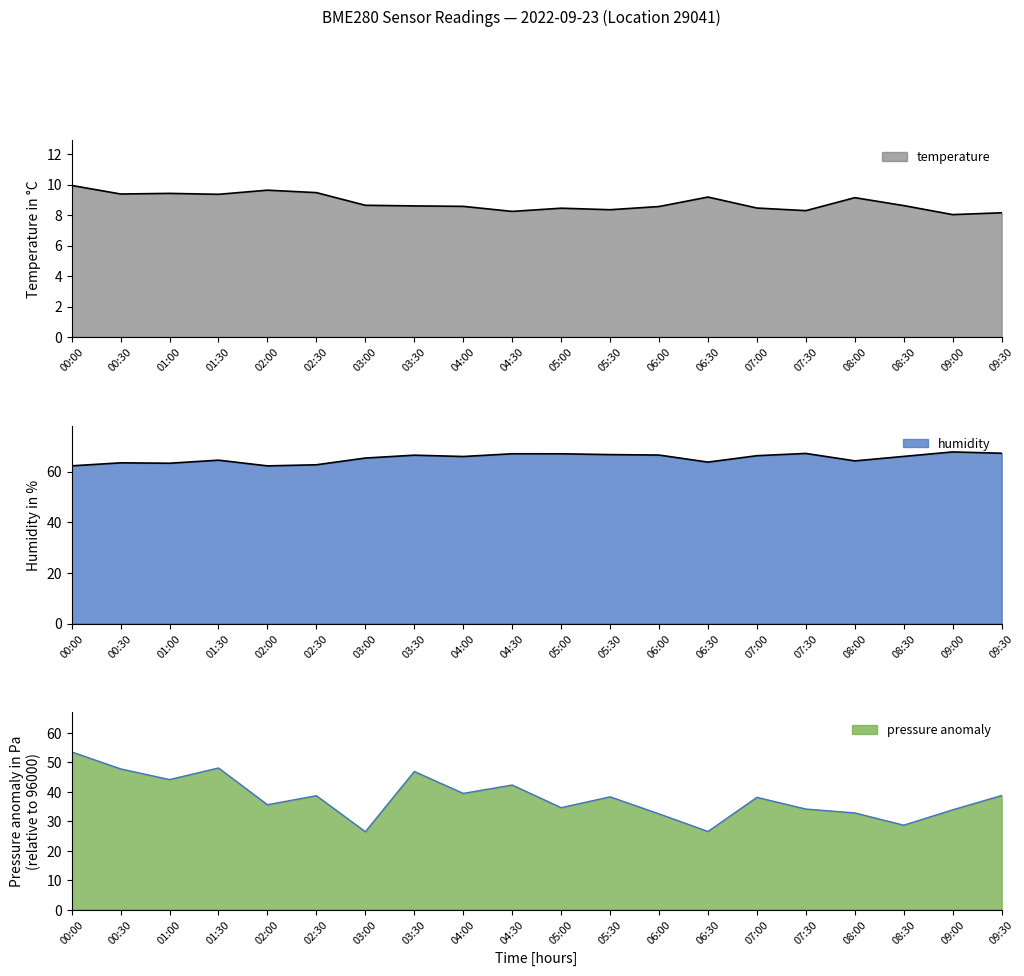

Is the value of temperature at 04:00 greater than the value of humidity at 01:30?

No